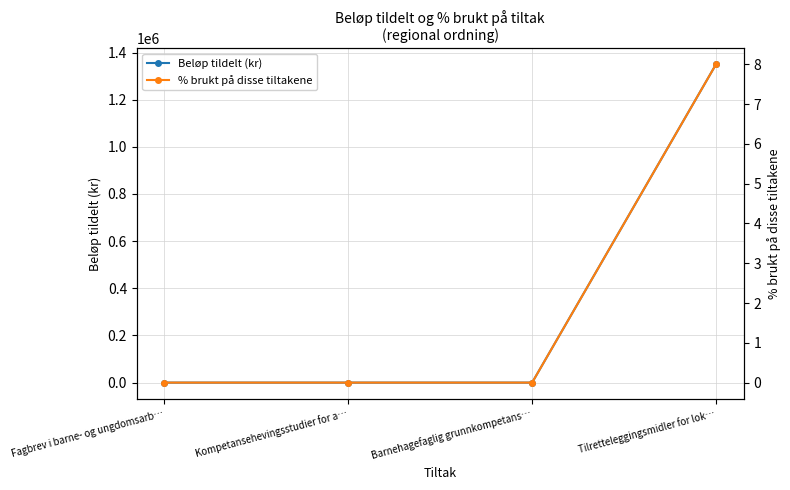

Does the chart display data point markers on the line(s)?

Yes